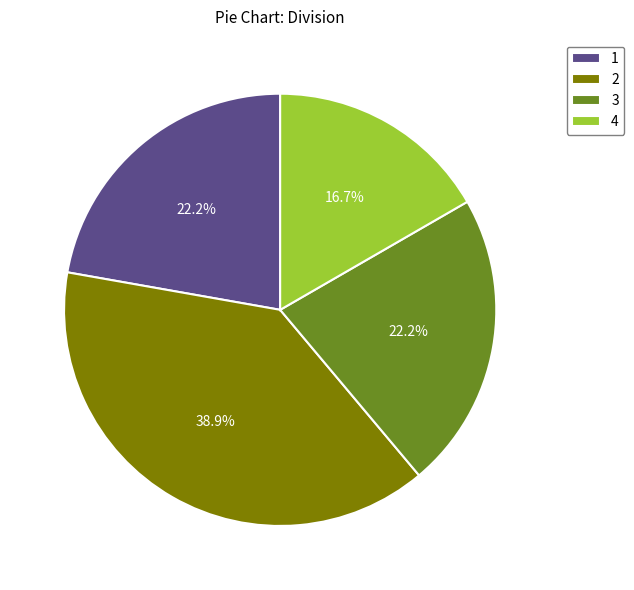

How many slices are in this pie chart?

4